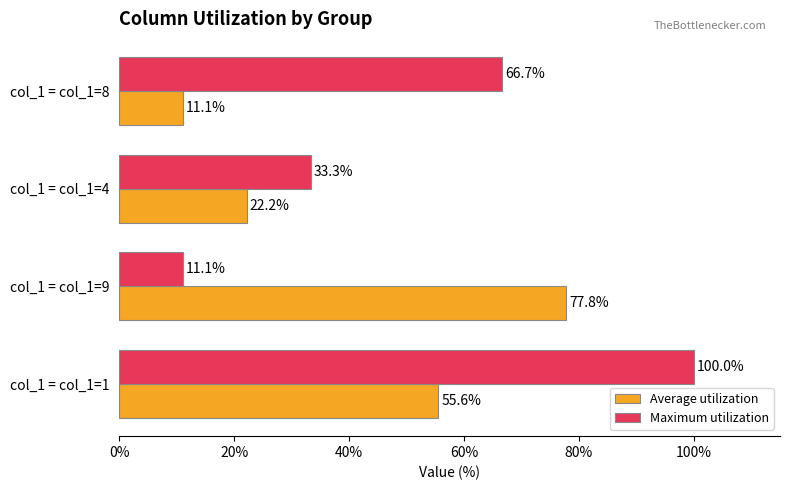

List the labels in order of Maximum utilization value, smallest first.

col_1 = col_1=9, col_1 = col_1=4, col_1 = col_1=8, col_1 = col_1=1